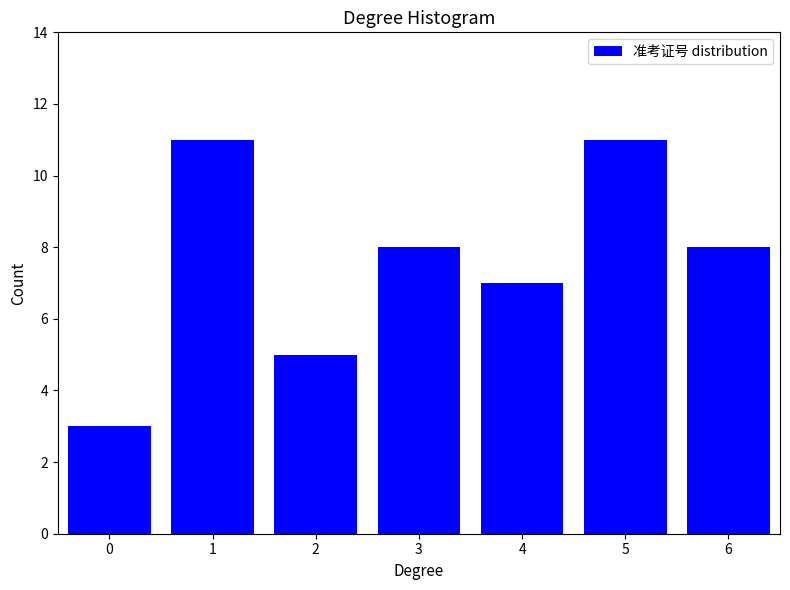

Reading right to left, what are all the values shown in this chart?

6=8	5=11	4=7	3=8	2=5	1=11	0=3